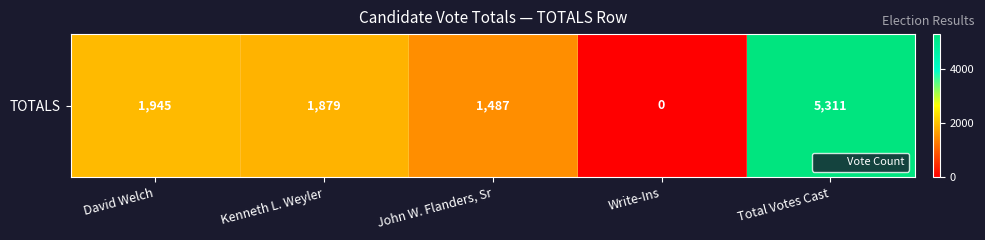

Reading left to right, transcribe all the data shown in this chart.

1945	1879	1487	0	5311